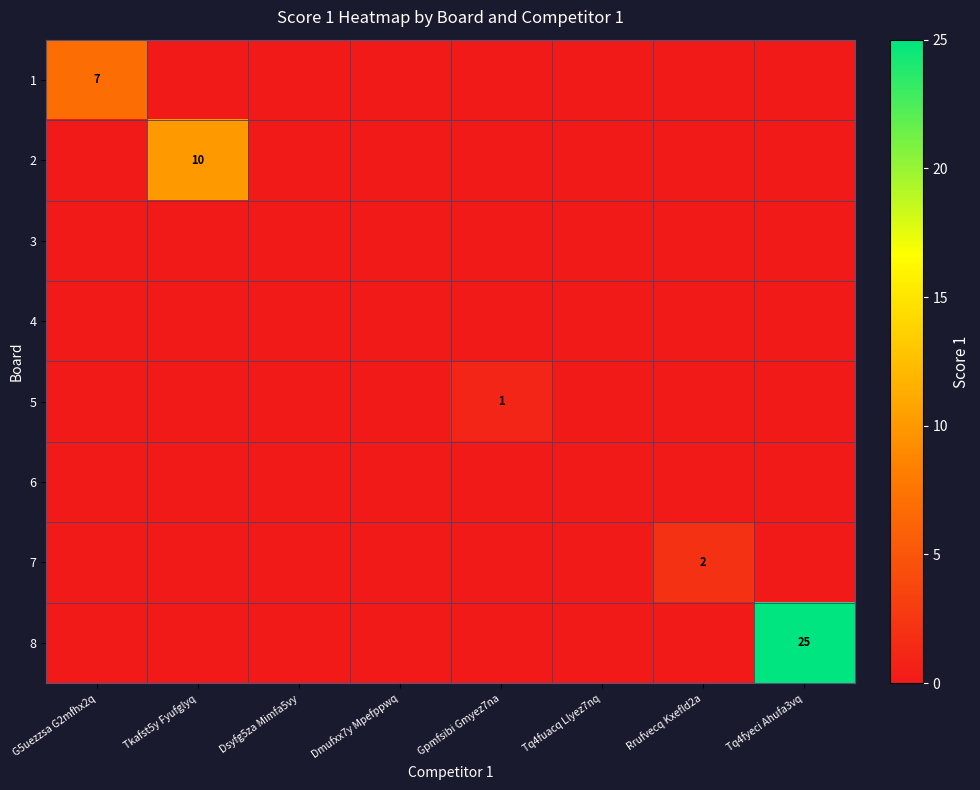

List the labels in order of 4 value, smallest first.

G5uezzsa G2mfhx2q, Tkafst5y Fyufglyq, Dsyfg5za Mimfa5vy, Dmufxx7y Mpefppwq, Gpmfsibi Gmyez7na, Tq4fuacq Llyez7nq, Rrufvecq Kxefld2a, Tq4fyeci Ahufa3vq